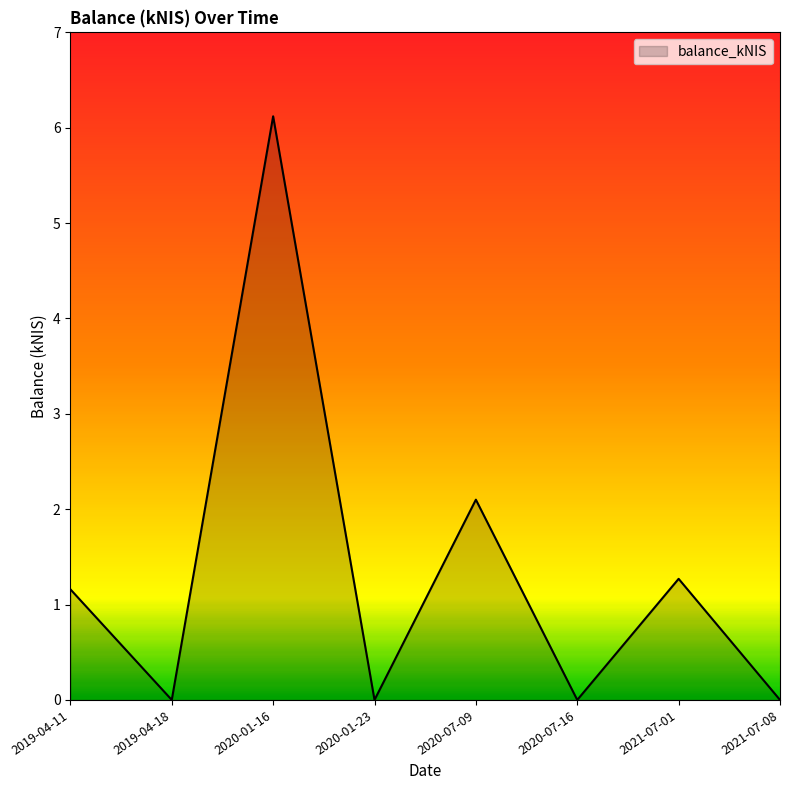

Where is the first local minimum?

2019-04-18